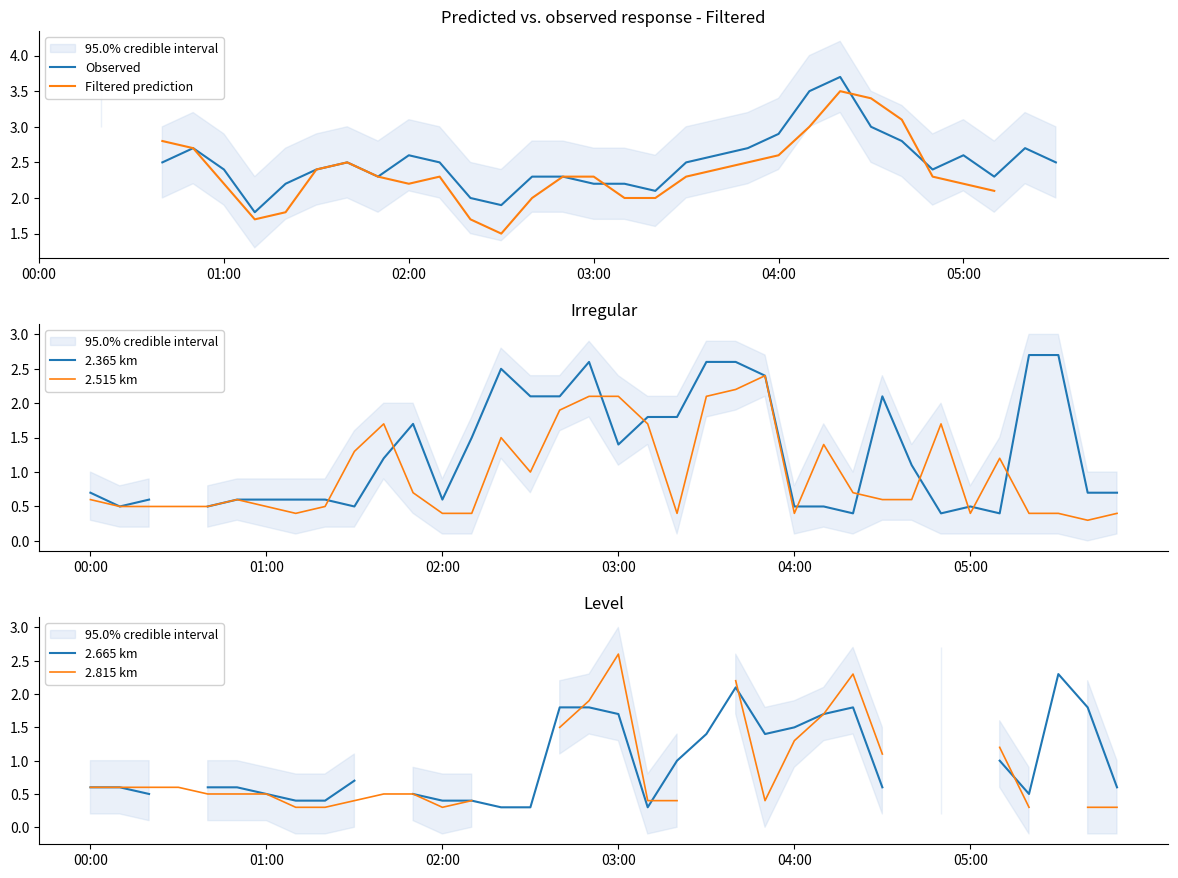

After their last crossing, which series has the higher values: Filtered prediction or 2.365 km?

Filtered prediction